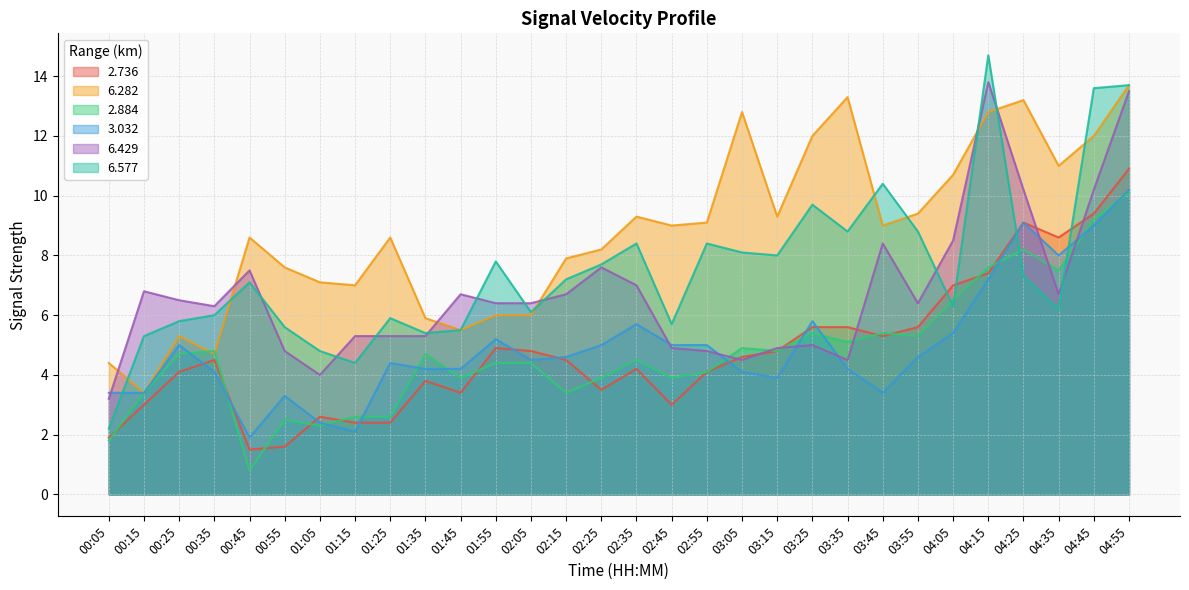

What position from the left is 04:45?

29